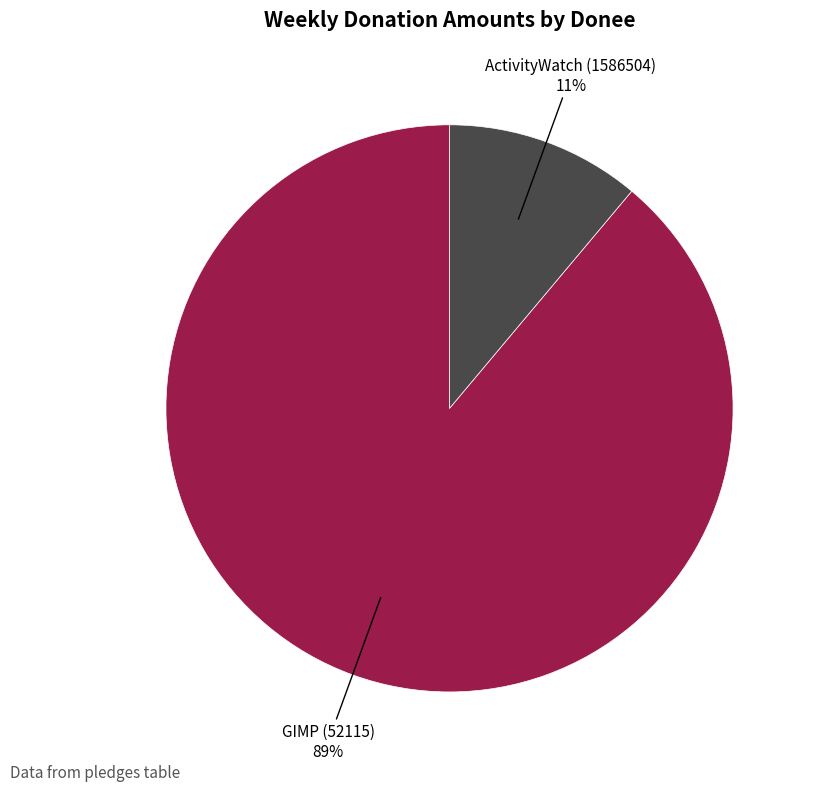

To the nearest percent, what is the average slice percentage?

50%